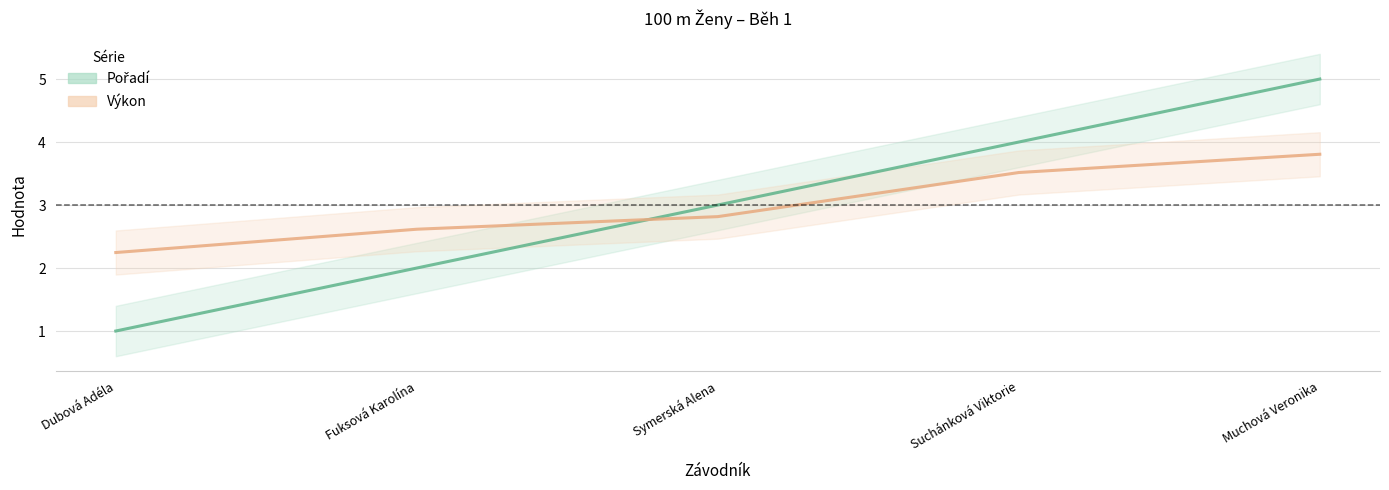

Count the Výkon (norm.) values in the range 2 to 3.

3